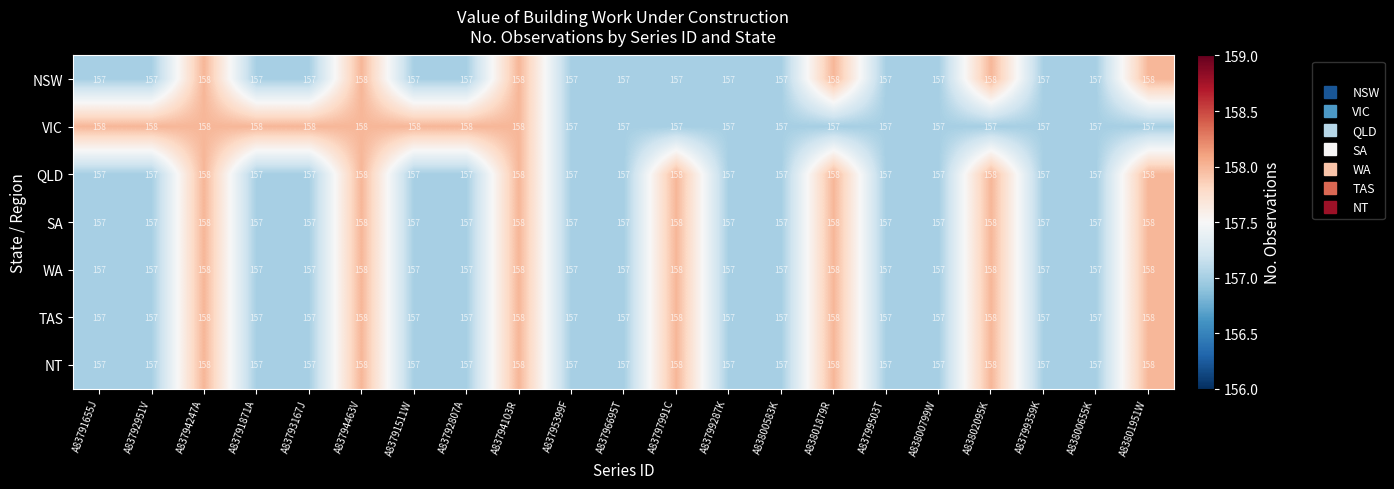

The value of TAS at A83794247A is 260. True or false?

False